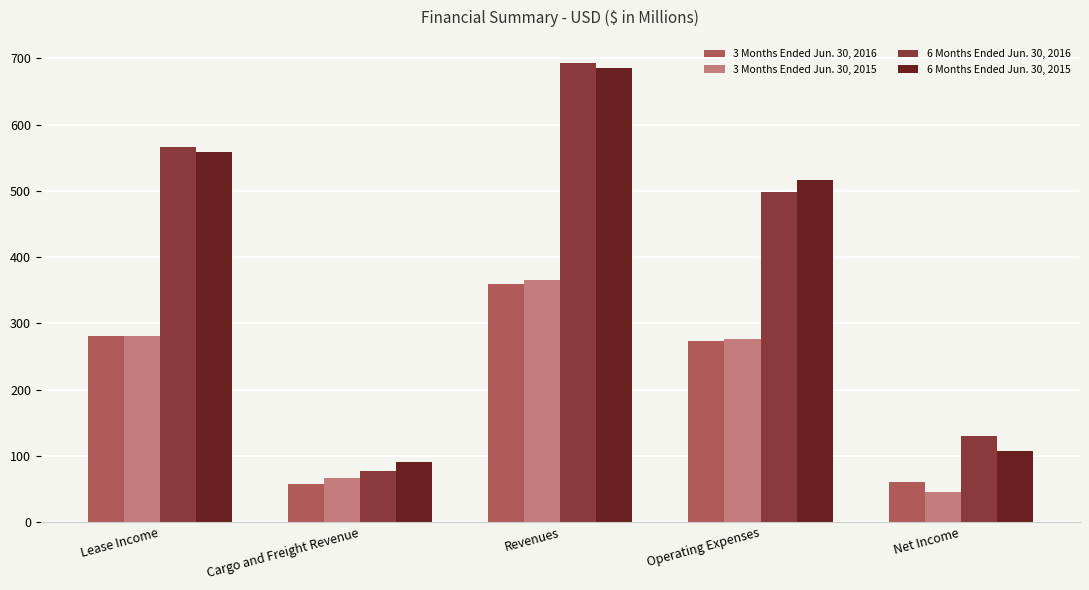

Are the bars grouped side by side (vs. stacked)?

Yes